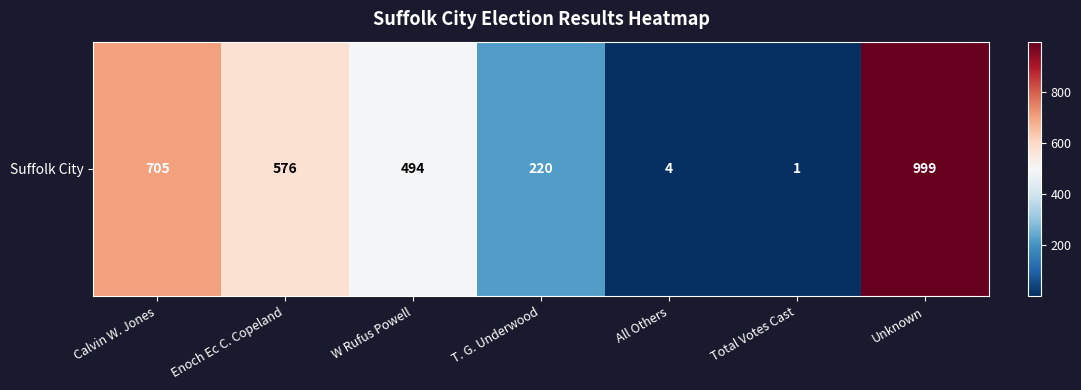

True or false: the data shows 341 at T. G. Underwood.

False